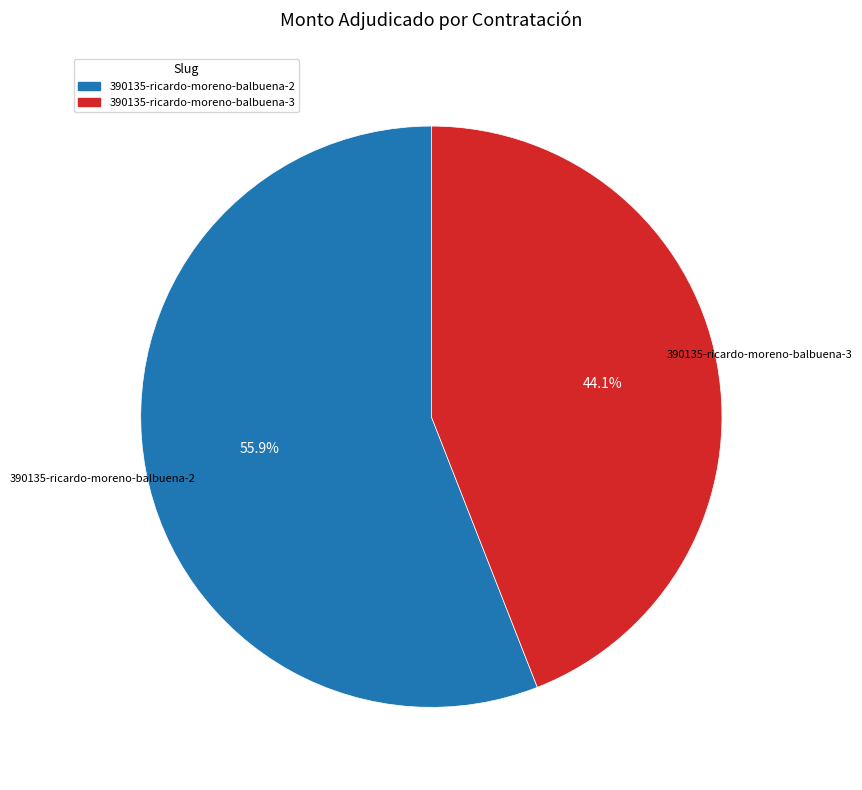

Which category accounts for the majority?

390135-ricardo-moreno-balbuena-2